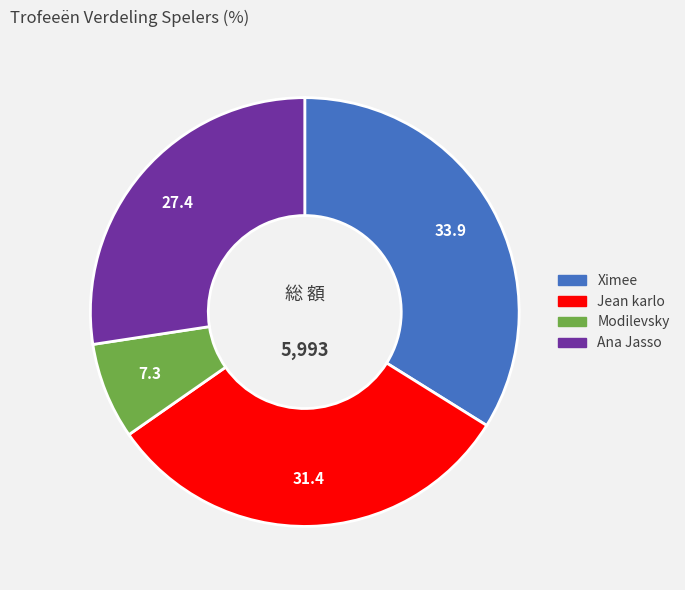

Which category has the biggest portion of the pie?

Ximee